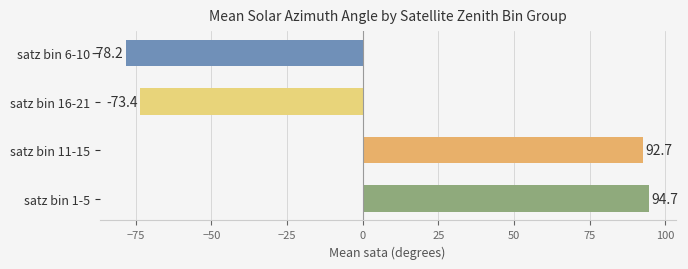

Reading bottom to top, what are all the values shown in this chart?

satz bin 1-5=94.7	satz bin 11-15=92.7	satz bin 16-21=-73.4	satz bin 6-10=-78.2